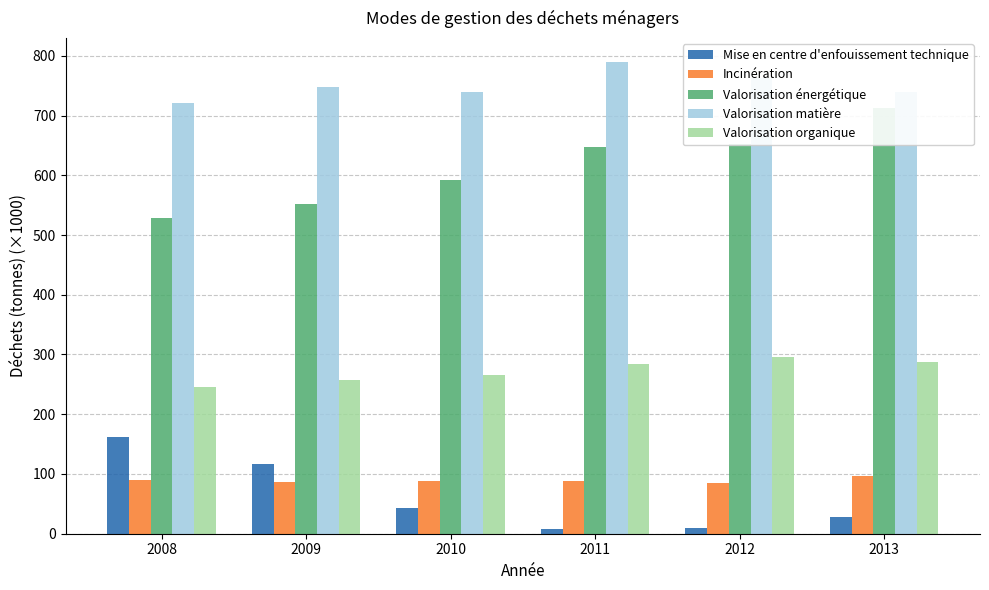

How many bars are there in total?

30